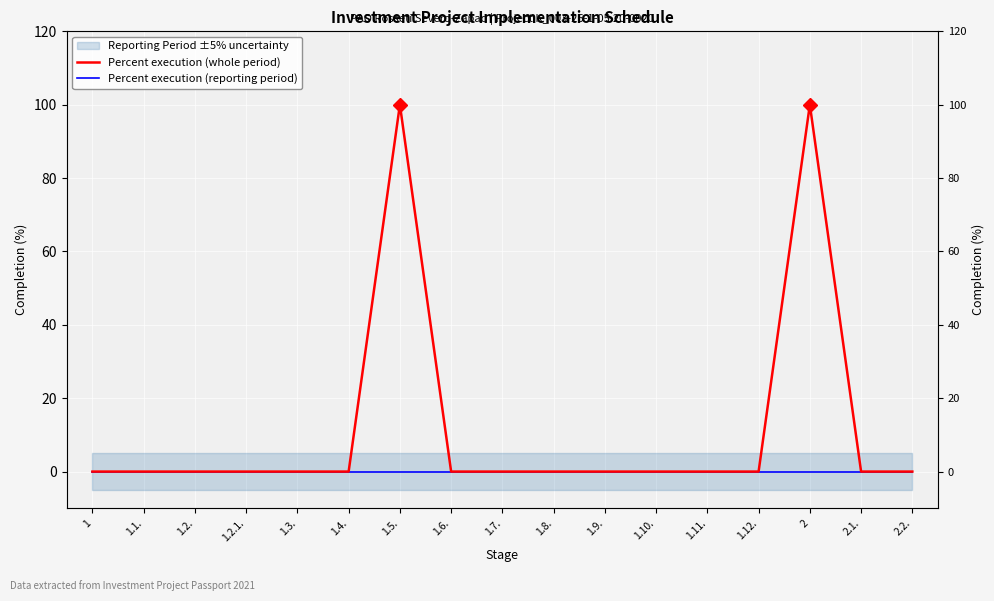

Which label corresponds to the largest value in the chart?

1.5.